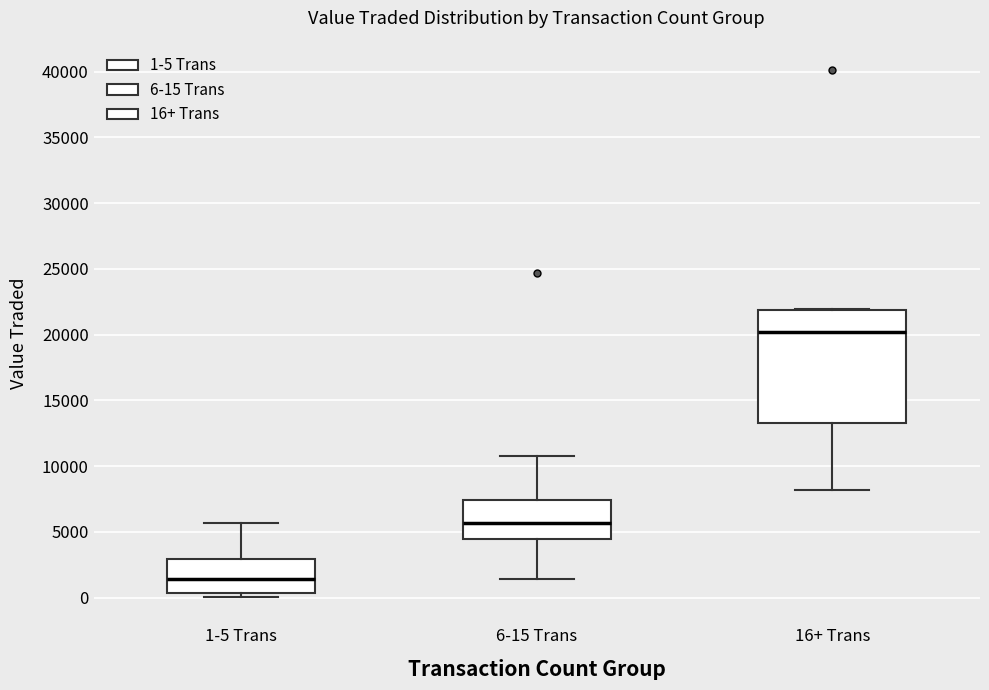

Which box has the highest median line?

16+ Trans